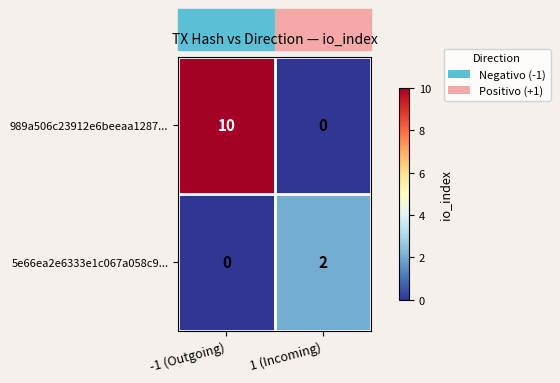

The value of 5e66ea2e6333e1c067a058c9... at -1 (Outgoing) is 0. True or false?

True